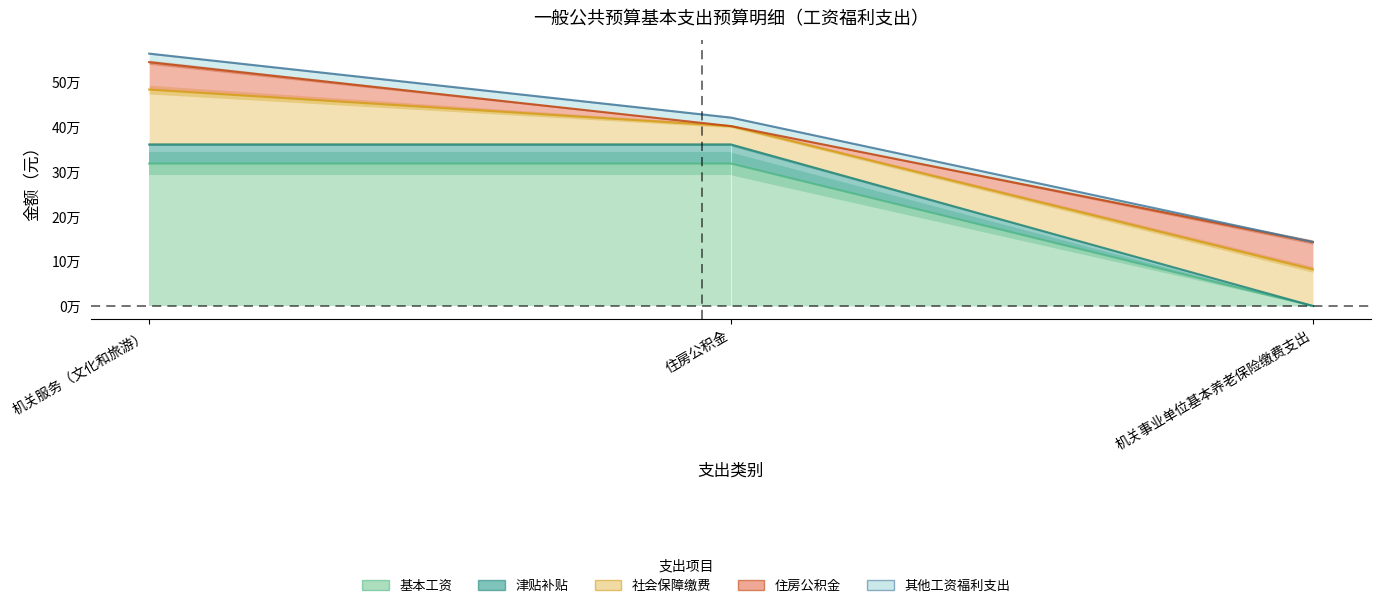

Does the chart have visible grid lines?

No